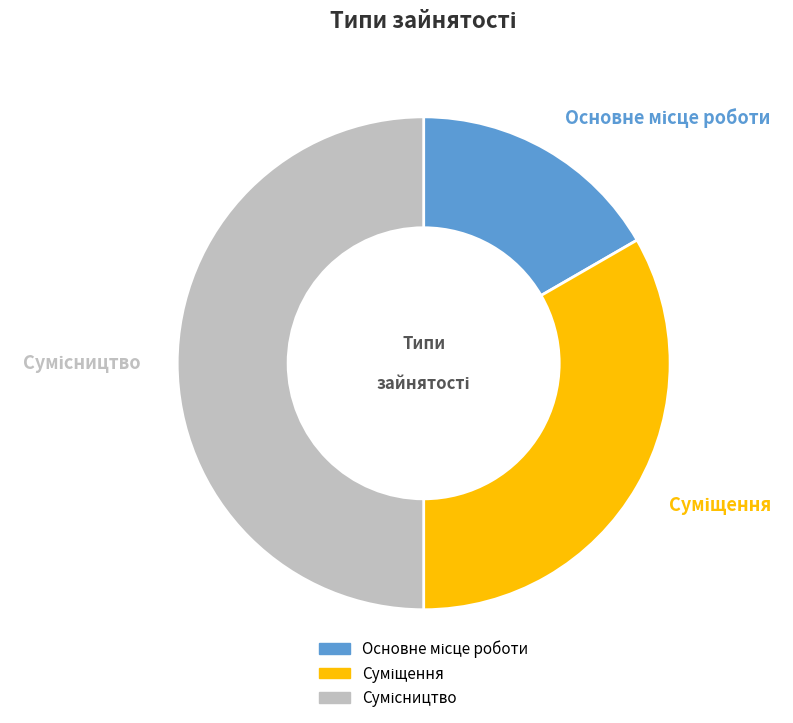

Count the number of slices in the pie.

3